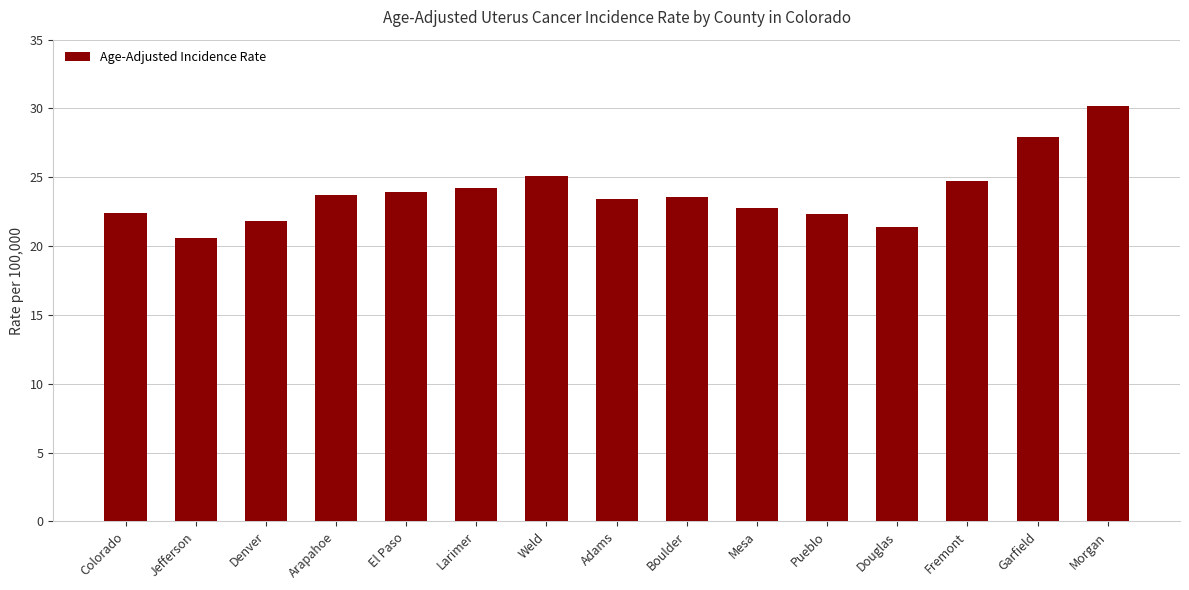

Read the value at Jefferson.

20.6